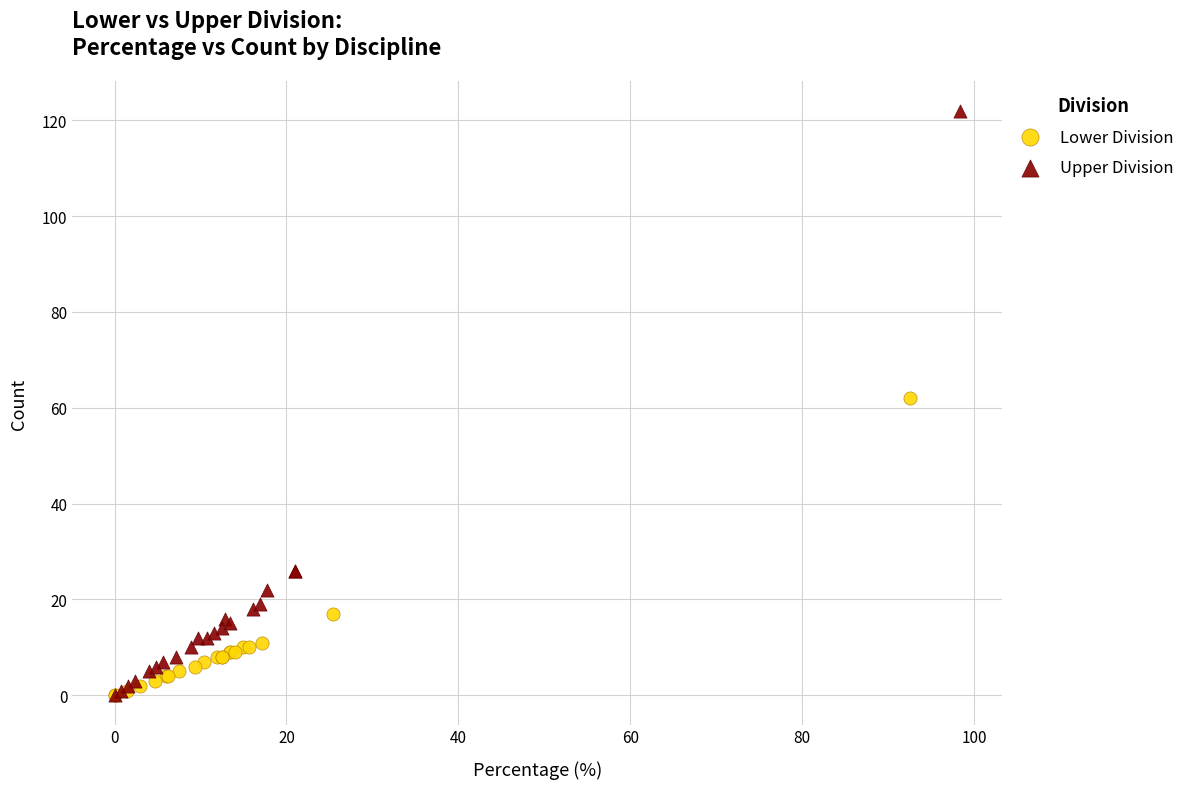

Which series has the largest Y range (max minus min)?

Upper Division